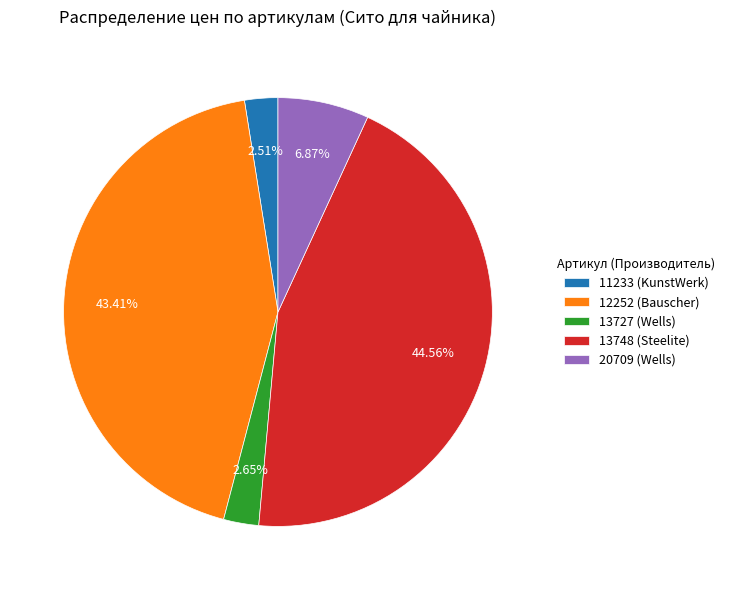

How many segments does this pie chart have?

5